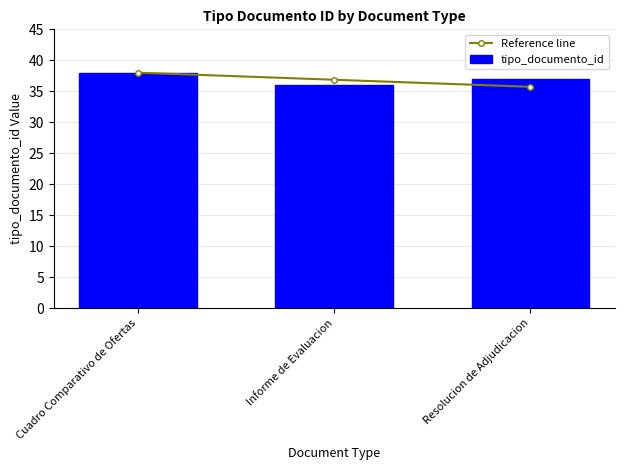

At which label does Reference line reach its peak?

Cuadro Comparativo de Ofertas